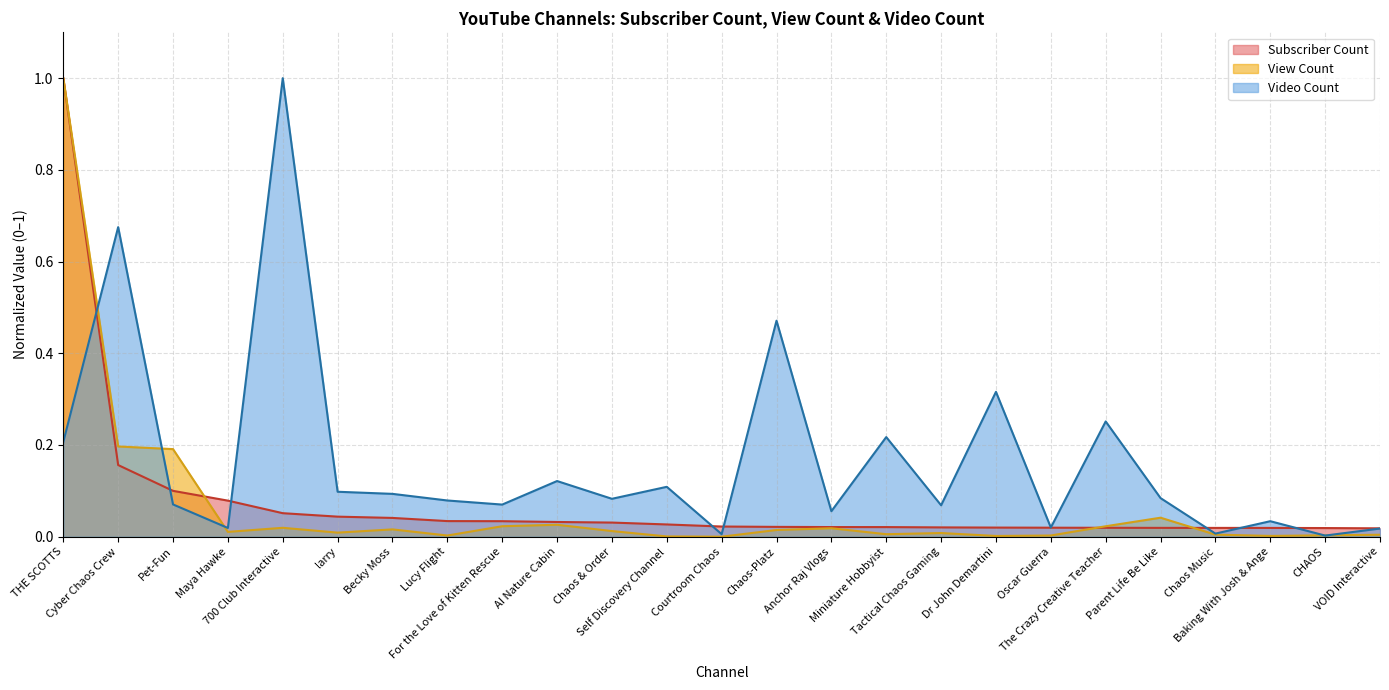

How many lines are shown in the chart?

3